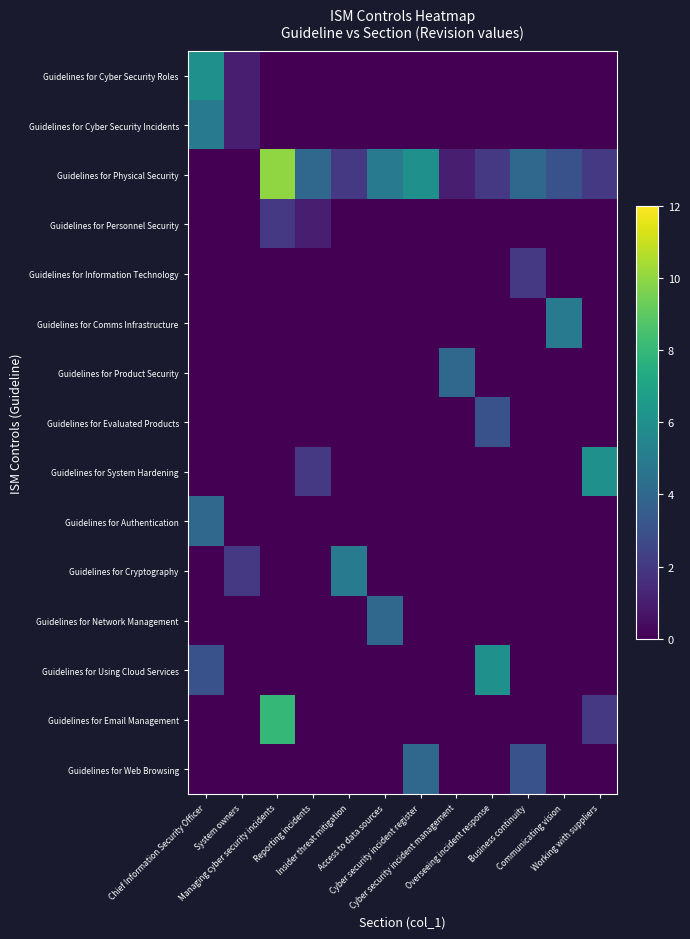

Which label corresponds to the smallest value in the chart?

Managing cyber security incidents